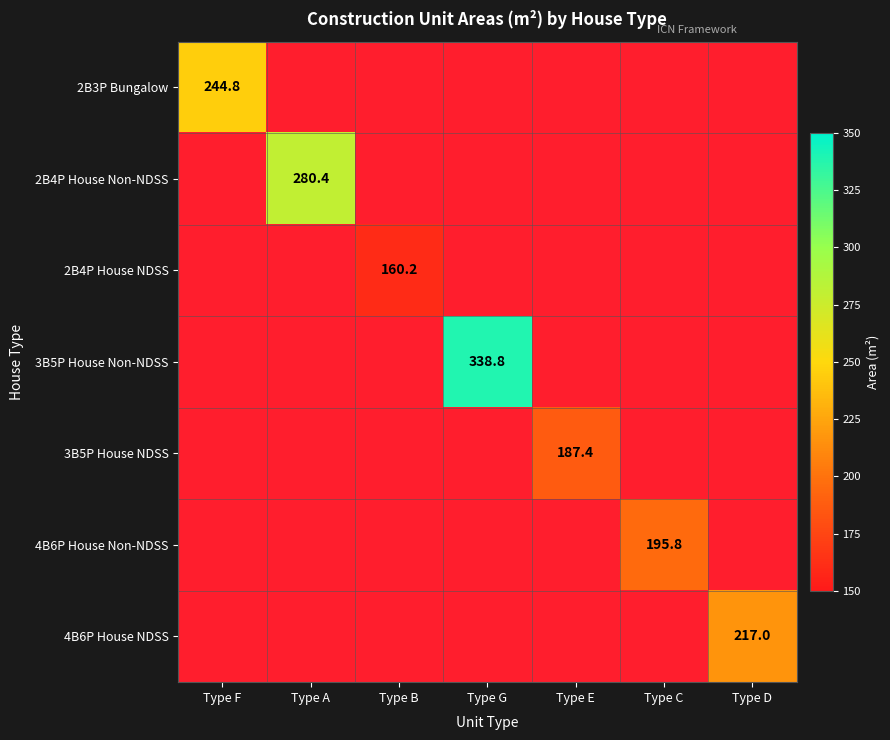

True or false: 4B6P House NDSS has a value of 217.0 at Type D.

True